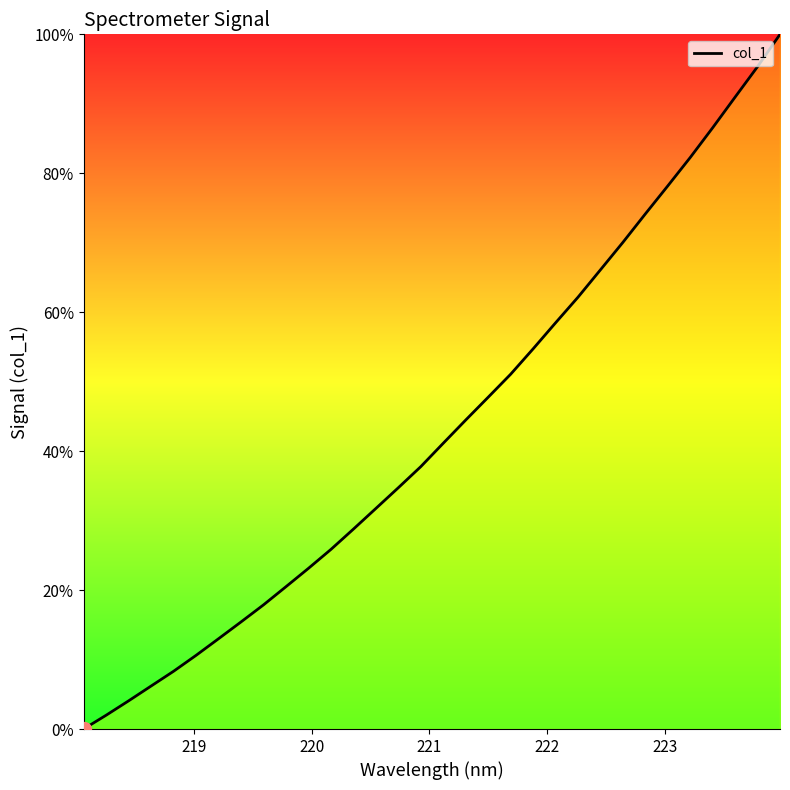

What is the difference between the maximum and minimum values?

100.0